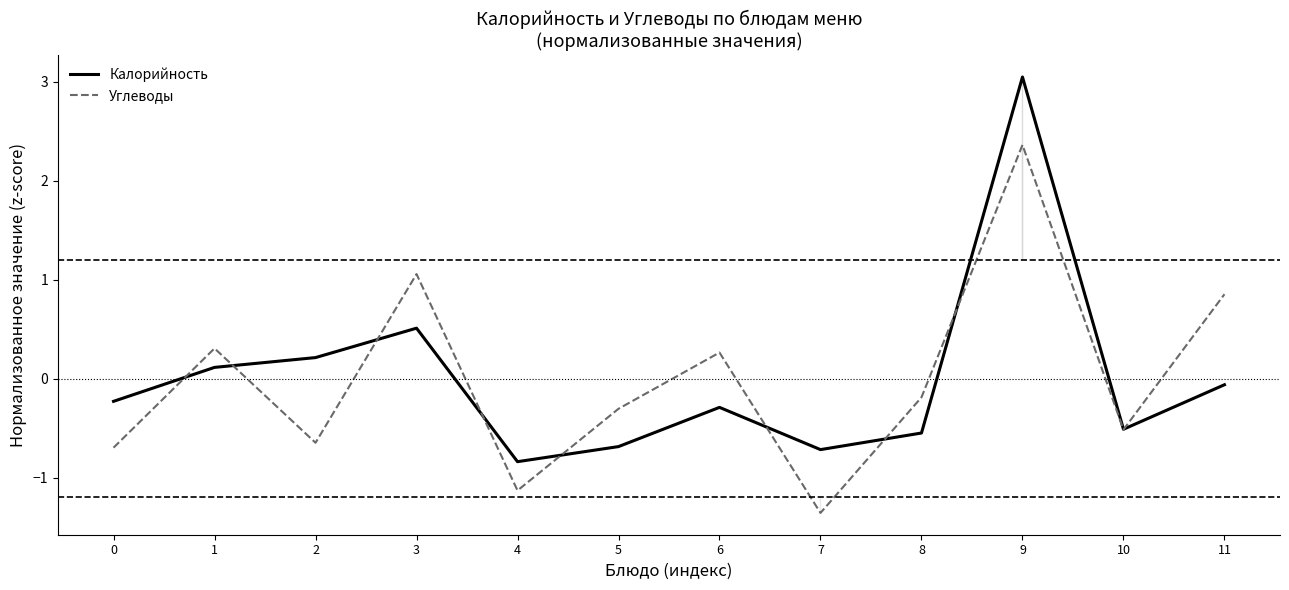

What is the value of the Калорийность point at the 10th from the left?

3.0